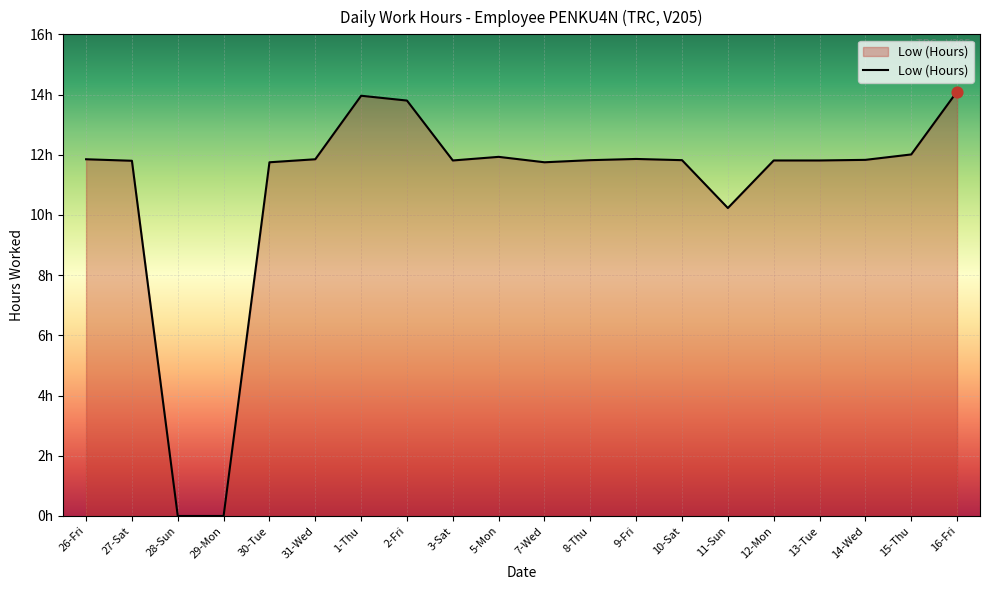

What is the change in value from 28-Sun to 13-Tue?

+11.8